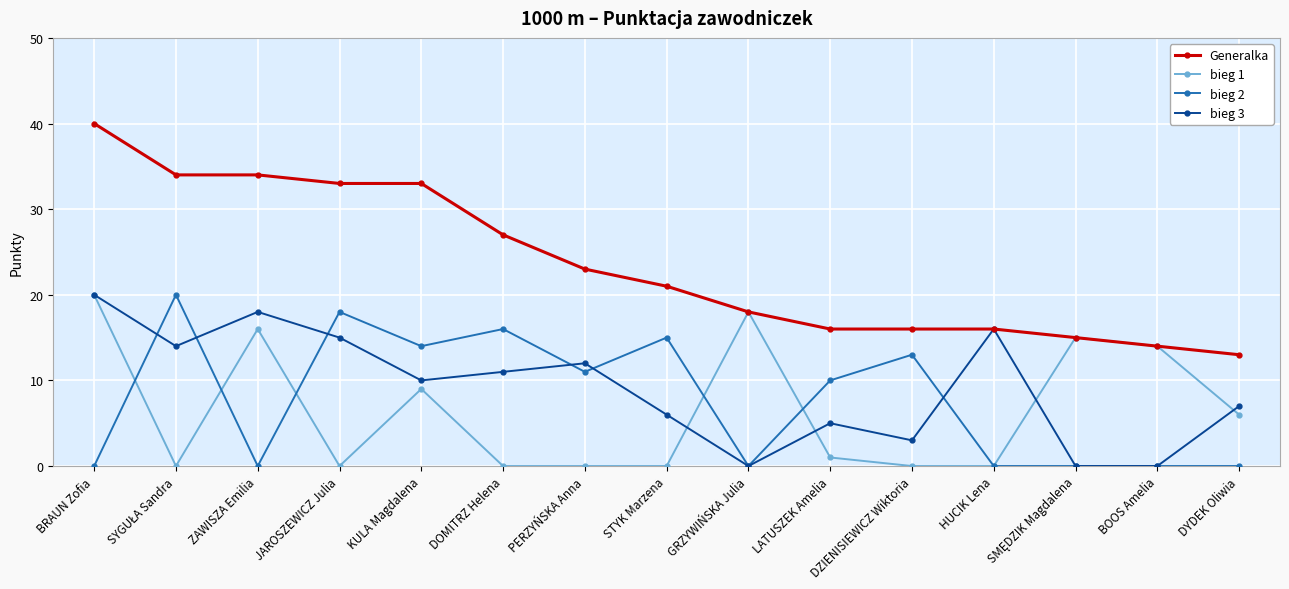

How many distinct data groups are displayed?

4